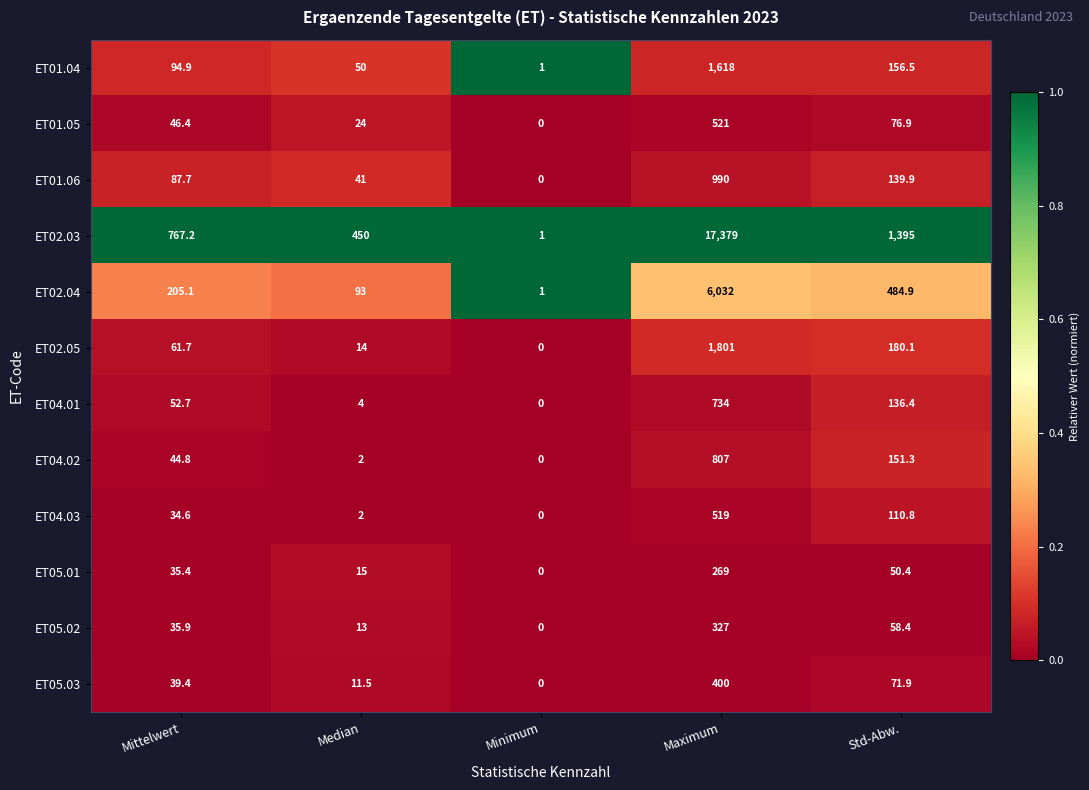

What is the difference between the highest and lowest values at Mittelwert?

732.6